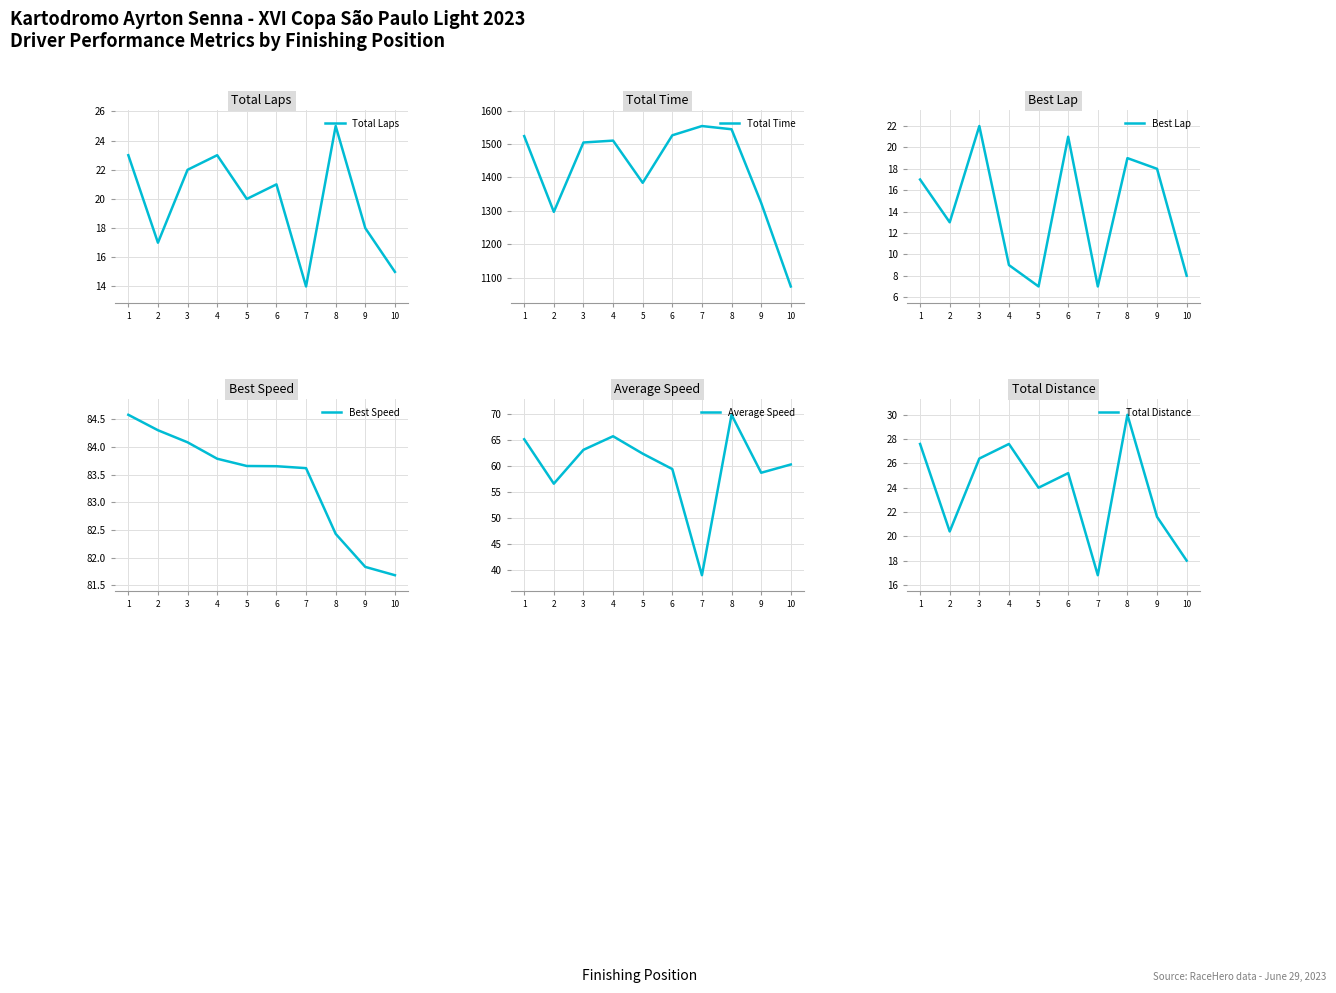

Which has a higher value, 3 or 6?

3